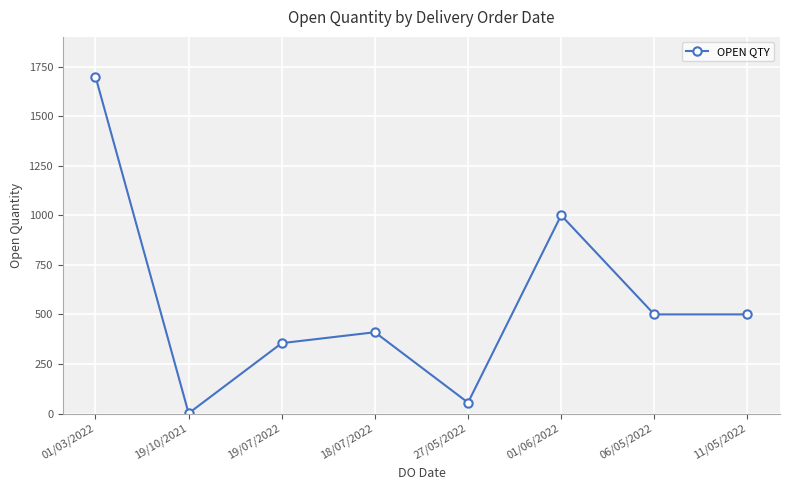

Which has a higher value, 19/10/2021 or 18/07/2022?

18/07/2022